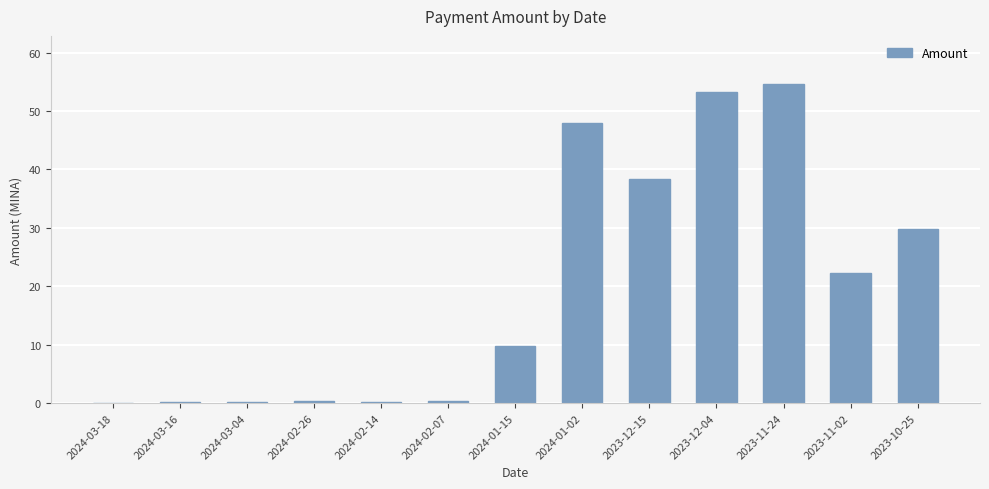

What is the sum of all values?

257.3